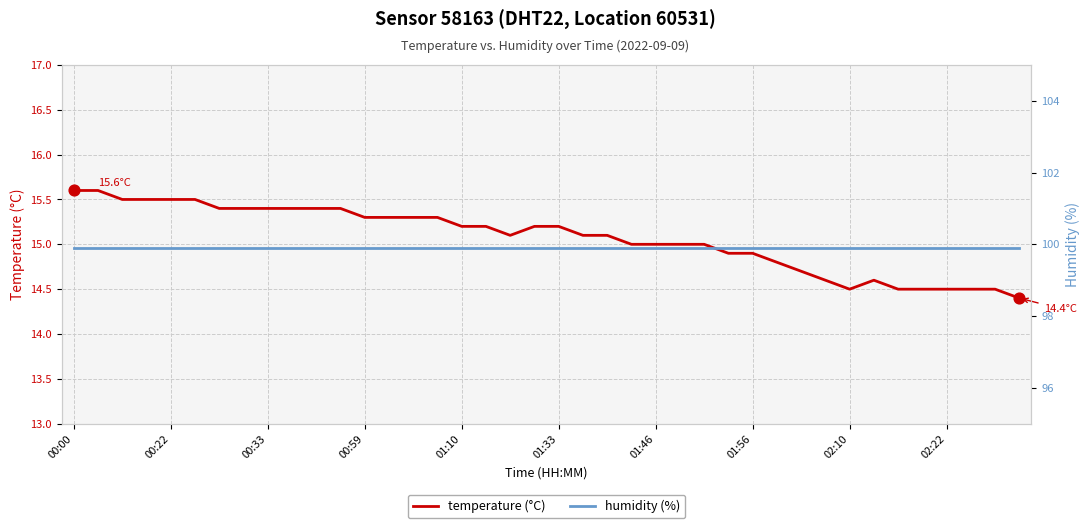

Which series has the widest spread of Y values?

temperature (°C)